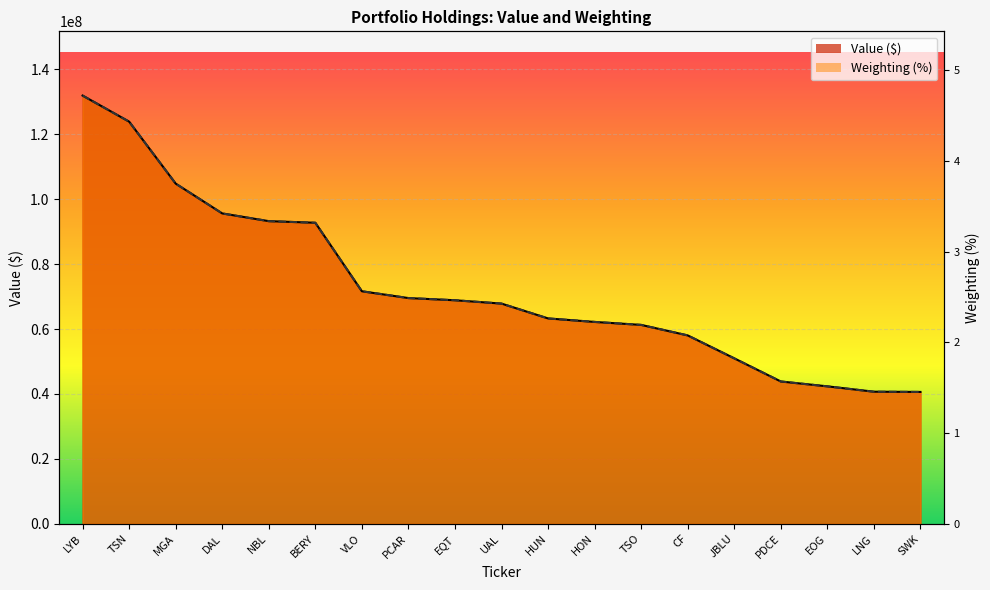

How many times do Value ($) and Weighting (%) cross each other?

5